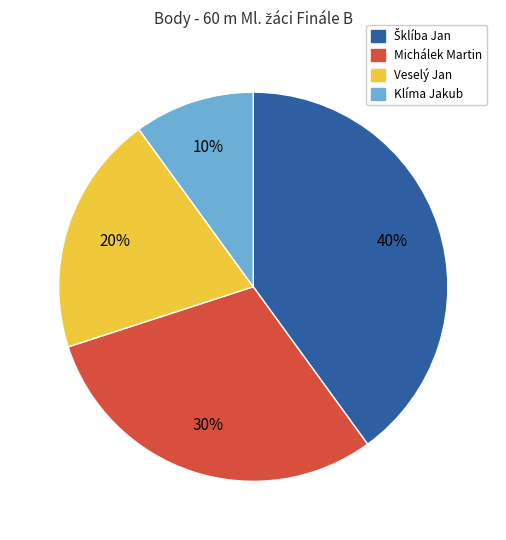

Does any single category account for the majority?

No